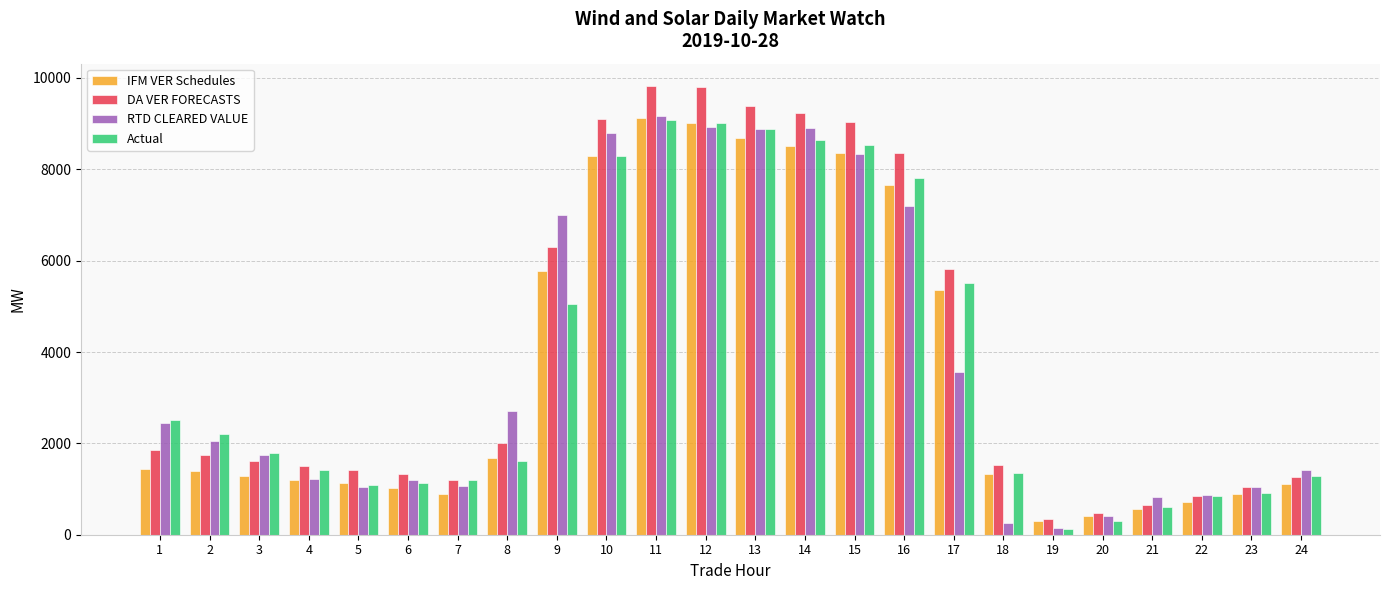

Which series has the widest spread of values?

DA VER FORECASTS